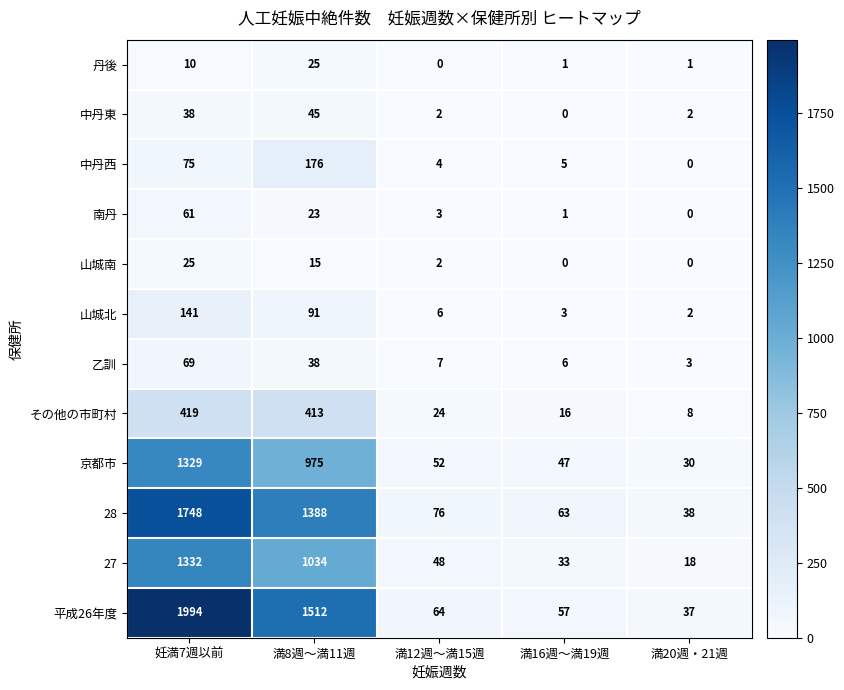

Rank the series at 妊満7週以前 from lowest to highest value.

丹後, 山城南, 中丹東, 南丹, 乙訓, 中丹西, 山城北, その他の市町村, 京都市, 27, 28, 平成26年度